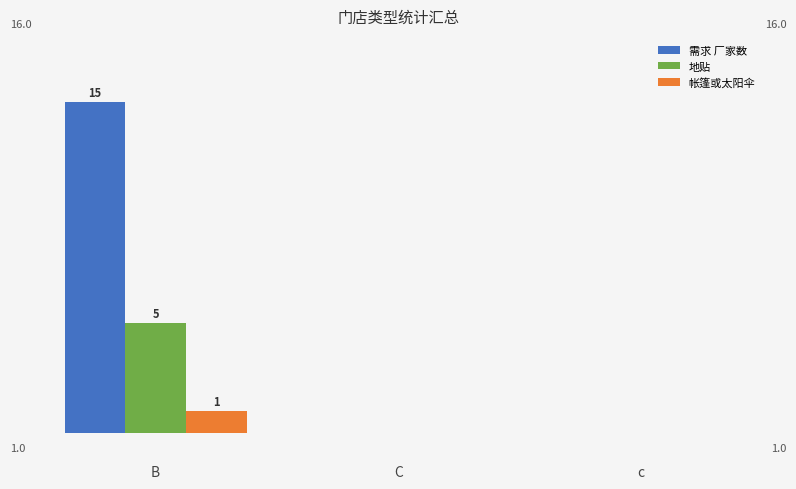

At which category is the sum across all series the highest?

B